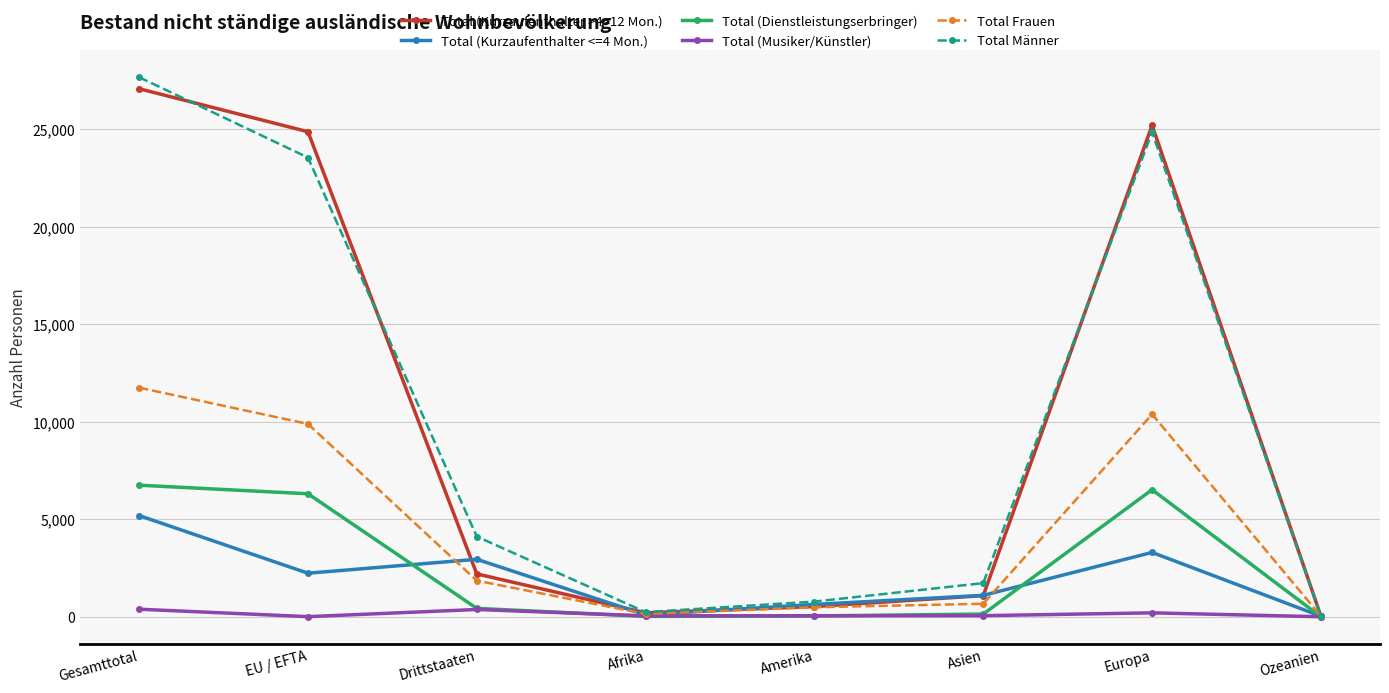

Is the value of Total (Kurzaufenthalter >4<12 Mon.) at Drittstaaten greater than the value of Total (Musiker/Künstler) at EU / EFTA?

Yes